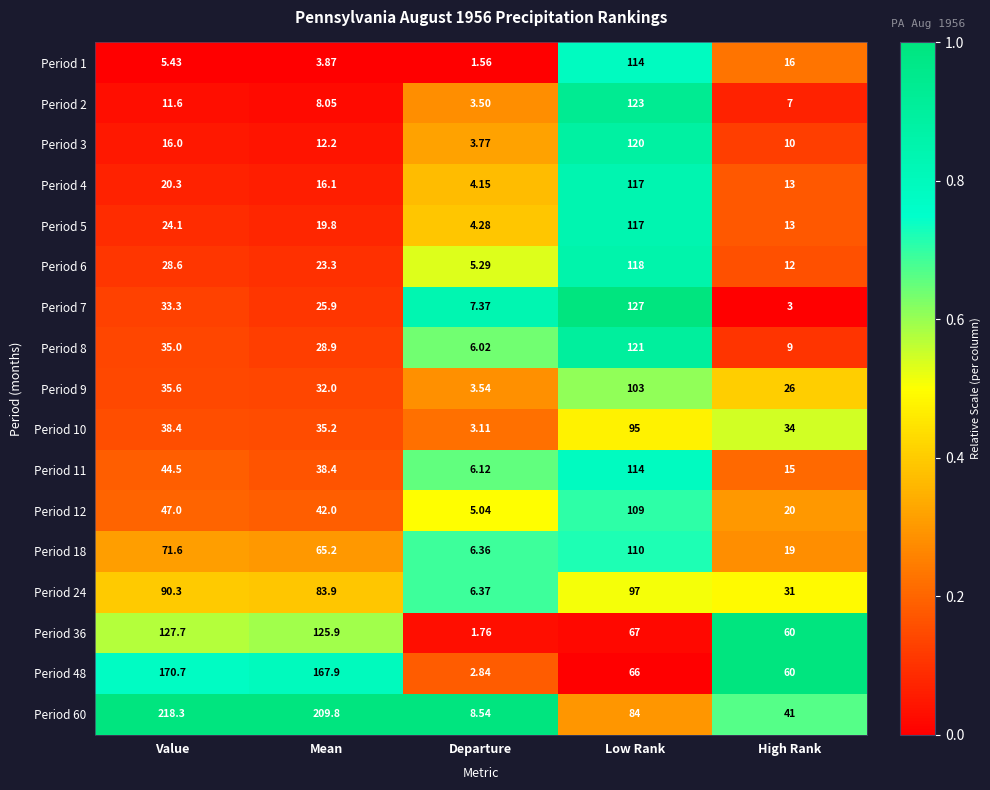

Rank the categories by Period 48 value from lowest to highest.

Departure, High Rank, Low Rank, Mean, Value